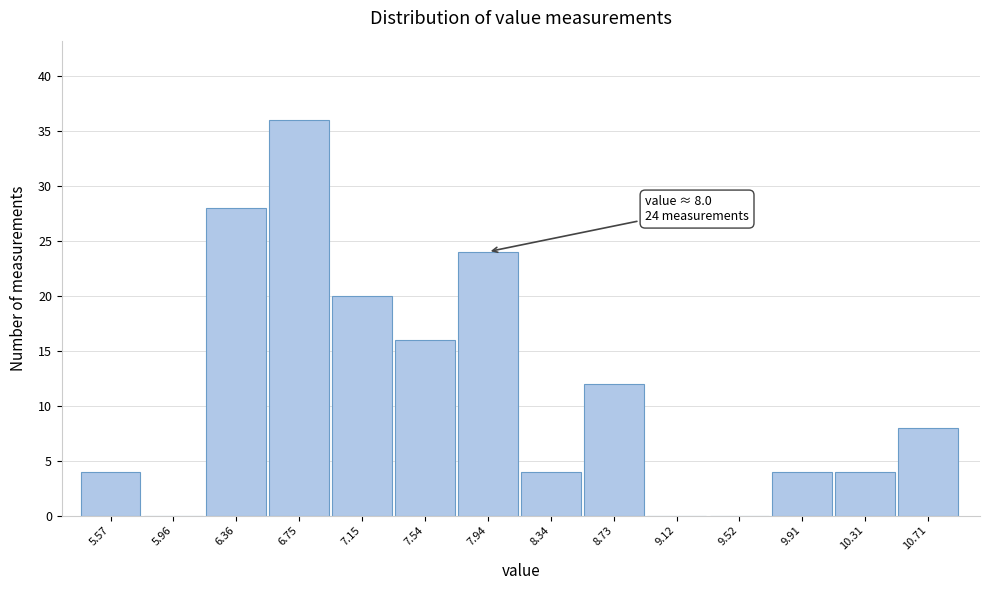

Reading left to right, list all the values displayed in this chart.

5.57=4	5.96=0	6.36=28	6.75=36	7.15=20	7.54=16	7.94=24	8.34=4	8.73=12	9.12=0	9.52=0	9.91=4	10.31=4	10.71=8